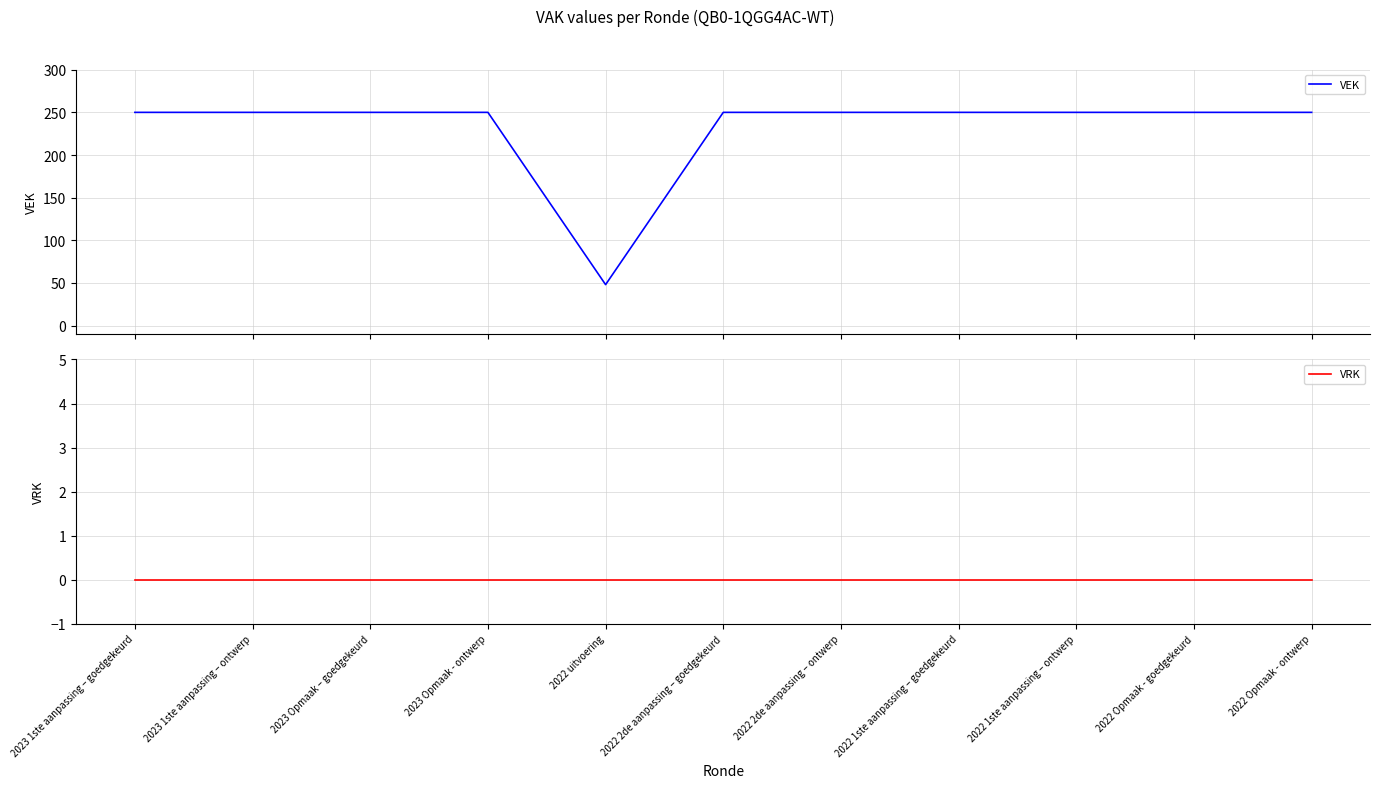

The value of VRK at 2022 2de aanpassing – goedgekeurd is 0. True or false?

True